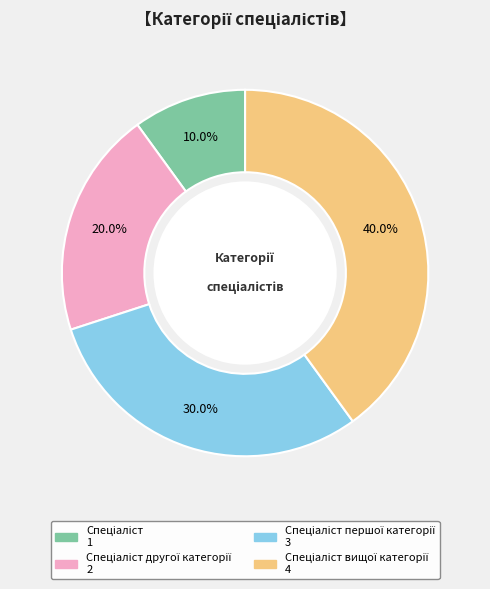

Does any single category account for the majority?

No